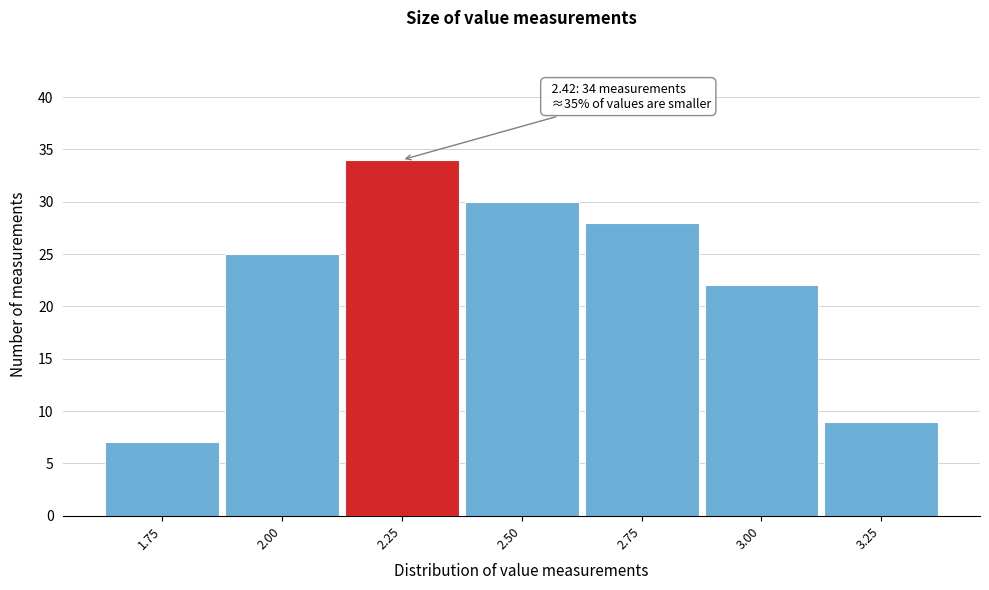

Reading left to right, transcribe all the data shown in this chart.

1.75=7	2.00=25	2.25=34	2.50=30	2.75=28	3.00=22	3.25=9